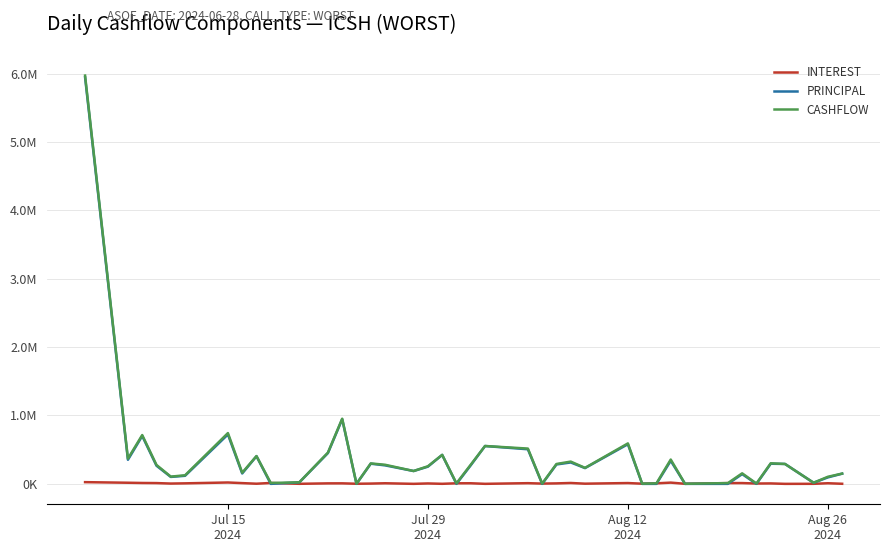

What are all the series names shown in the legend?

INTEREST, PRINCIPAL, CASHFLOW